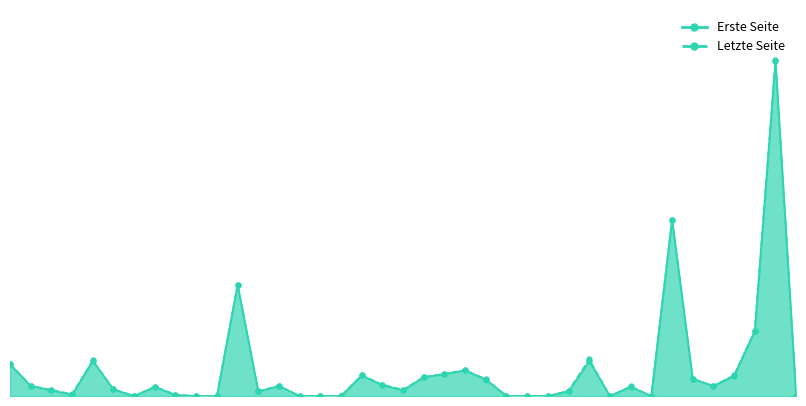

What are all the series names shown in the legend?

Erste Seite, Letzte Seite